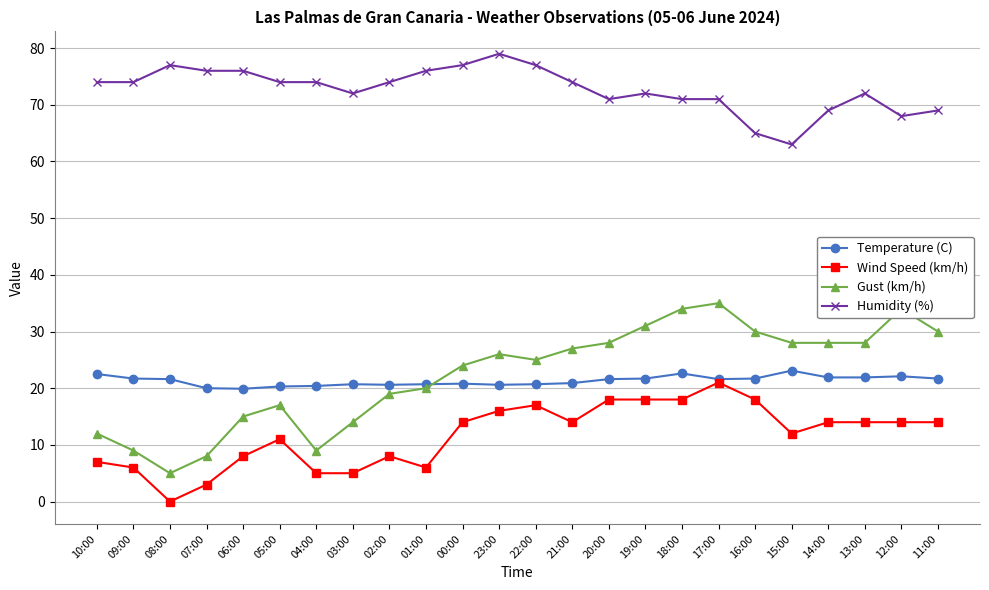

How many series are shown in this chart?

4